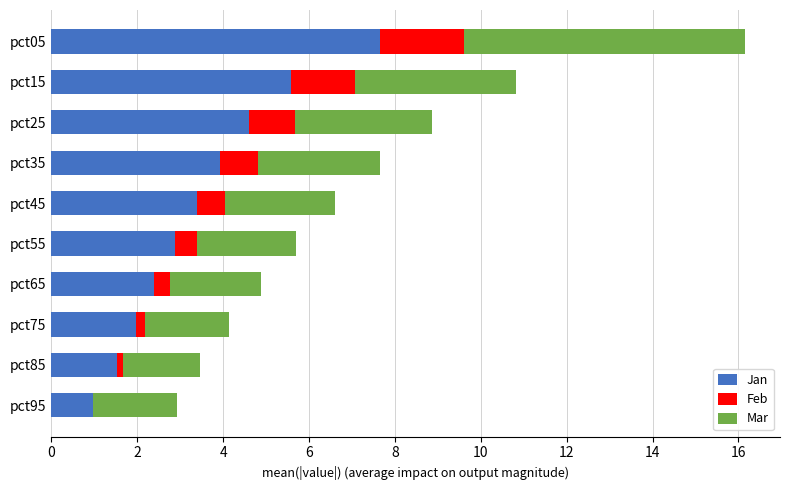

Count the number of categories in the chart.

10